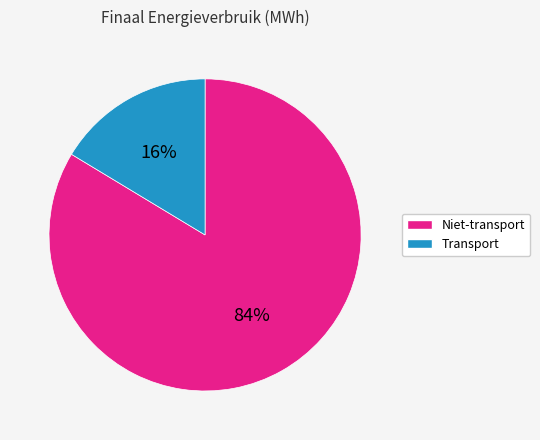

To the nearest percent, what is the average slice percentage?

50%